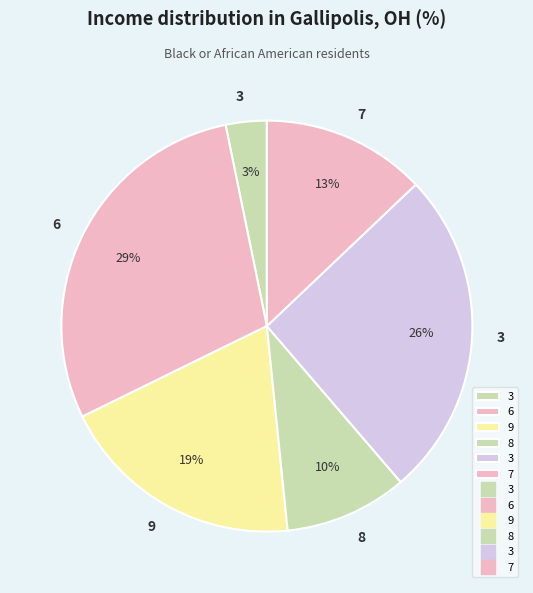

Which category has the biggest portion of the pie?

6